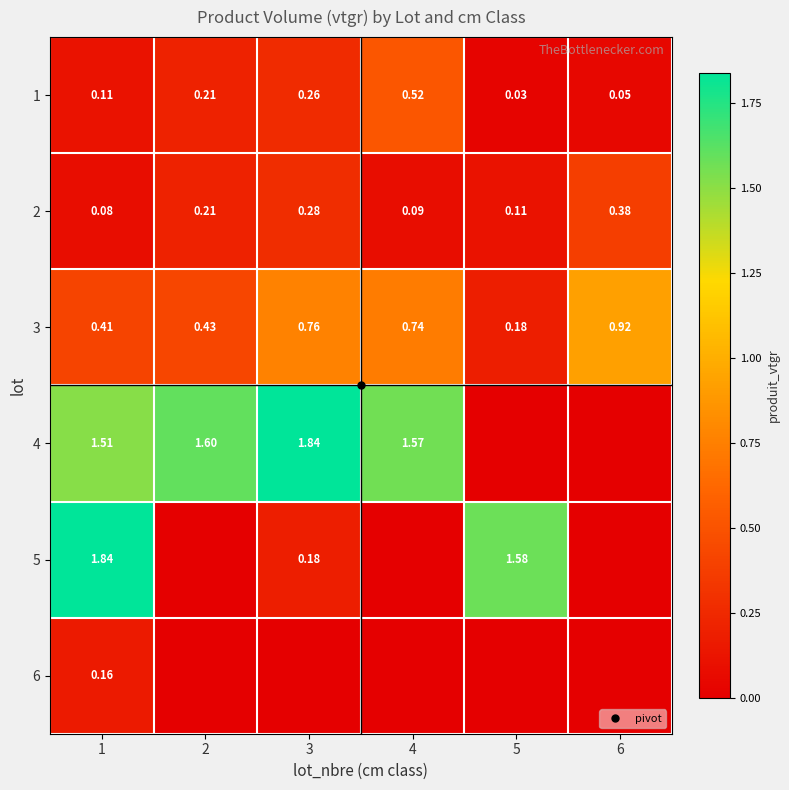

What is the spread (max minus min) of values at 2?

1.6